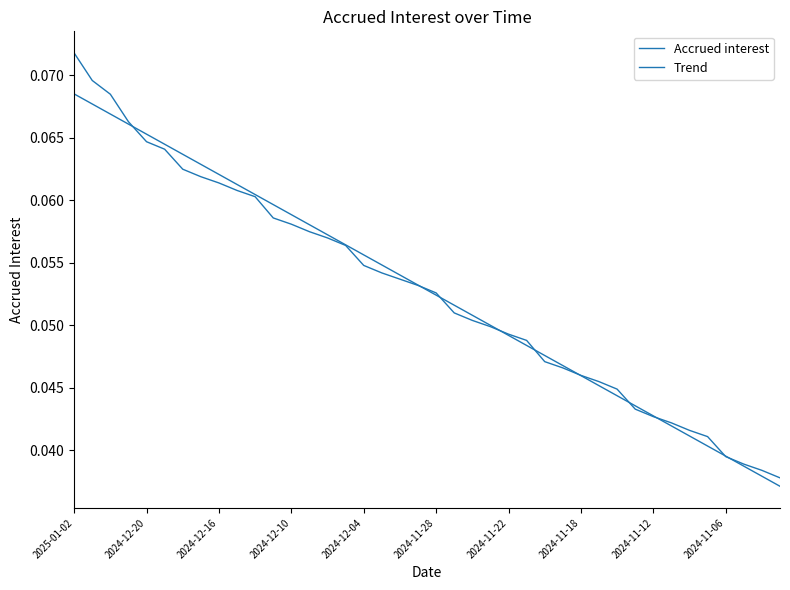

Rank the categories by Trend value from highest to lowest.

2025-01-02, 2024-12-20, 2024-12-16, 2024-12-10, 2024-12-04, 2024-11-28, 2024-11-22, 2024-11-18, 2024-11-12, 2024-11-06, 10, 11, 12, 13, 14, 15, 16, 17, 18, 19, 20, 21, 22, 23, 24, 25, 26, 27, 28, 29, 30, 31, 32, 33, 34, 35, 36, 37, 38, 39